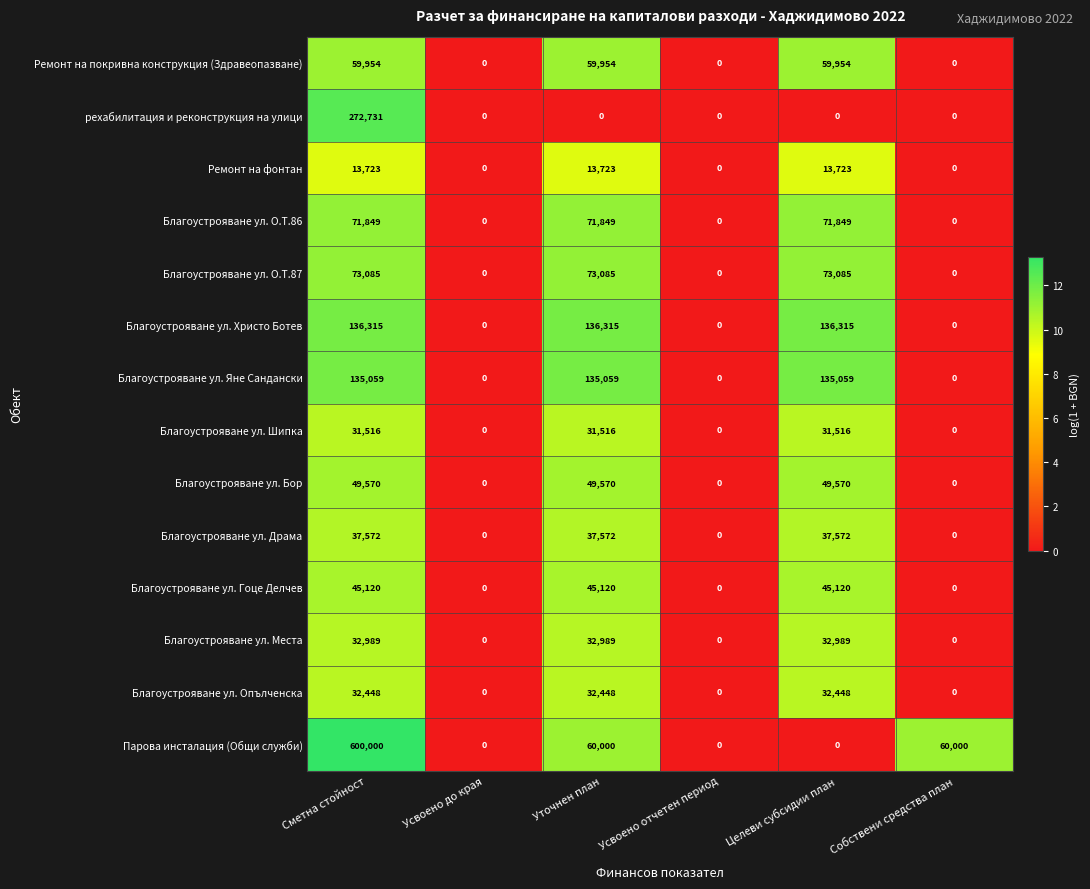

How many Благоустрояване ул. Яне Сандански values are between 0 and 135059?

6